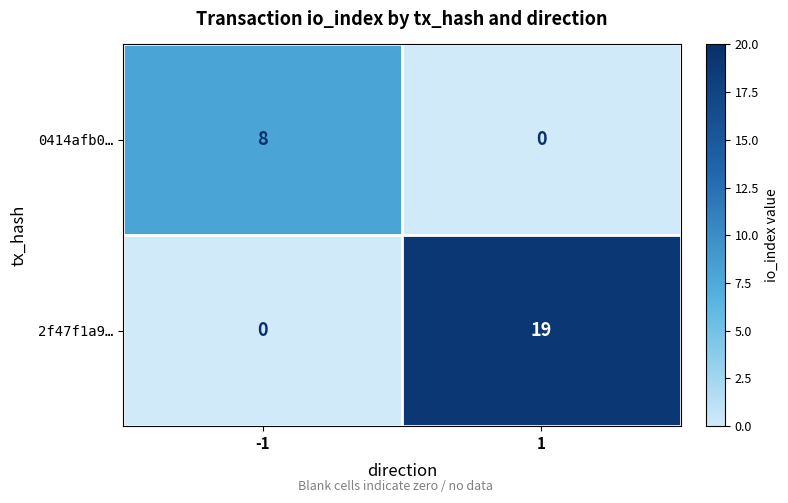

Rank the series by their average value, from highest to lowest.

2f47f1a9…, 0414afb0…